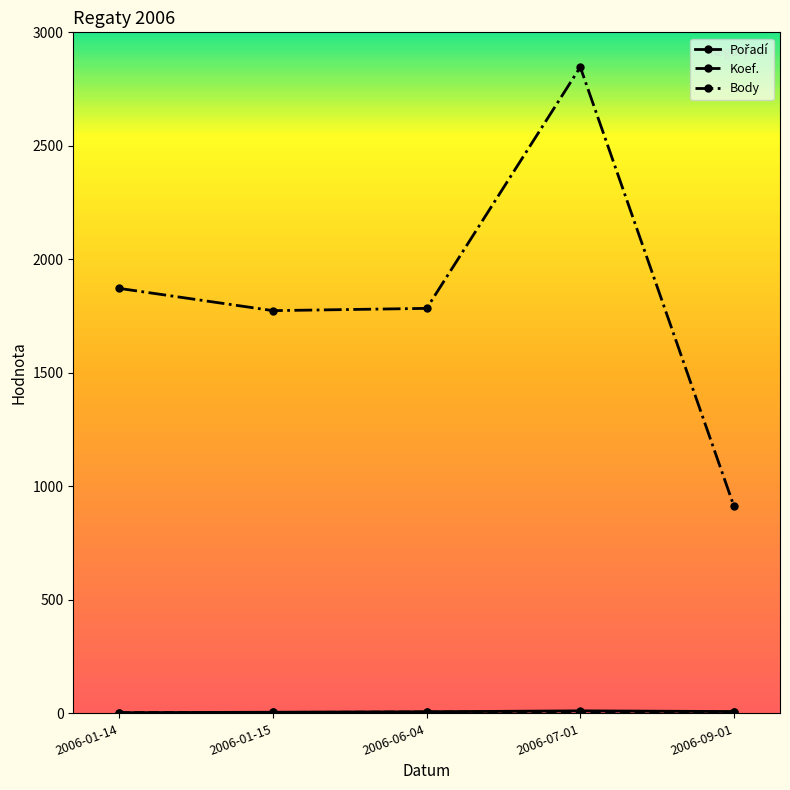

Which label corresponds to the largest value in the chart?

2006-07-01